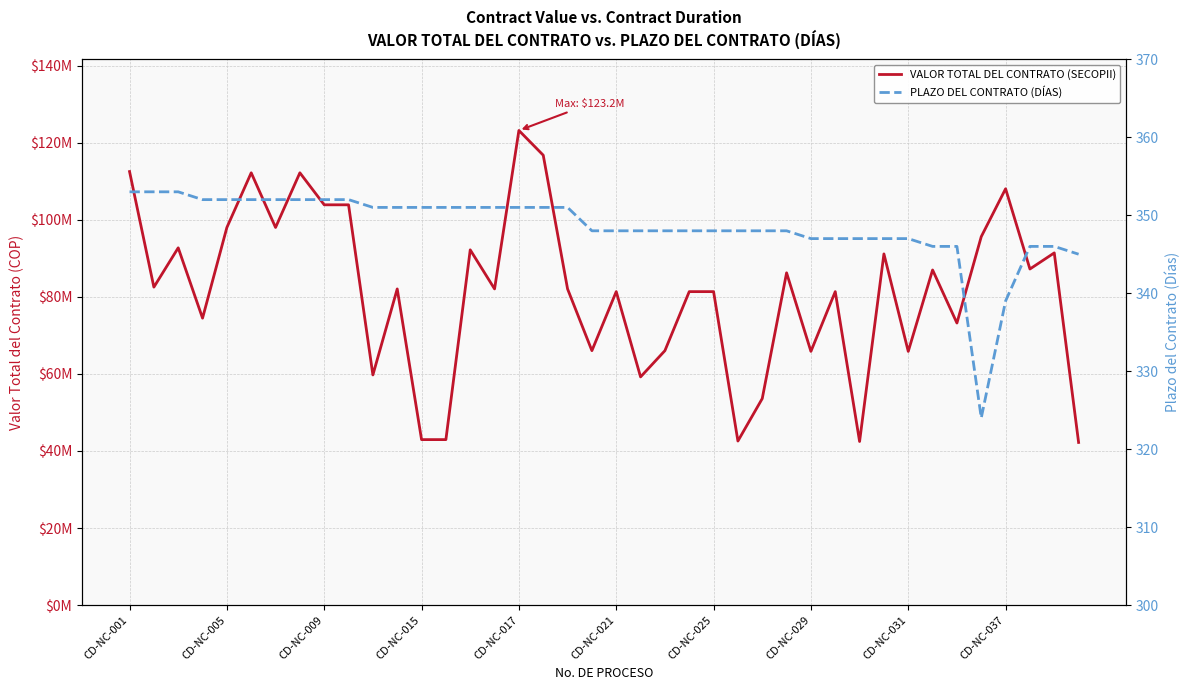

True or false: VALOR TOTAL DEL CONTRATO (SECOPII) and PLAZO DEL CONTRATO (DÍAS) intersect in this chart.

False